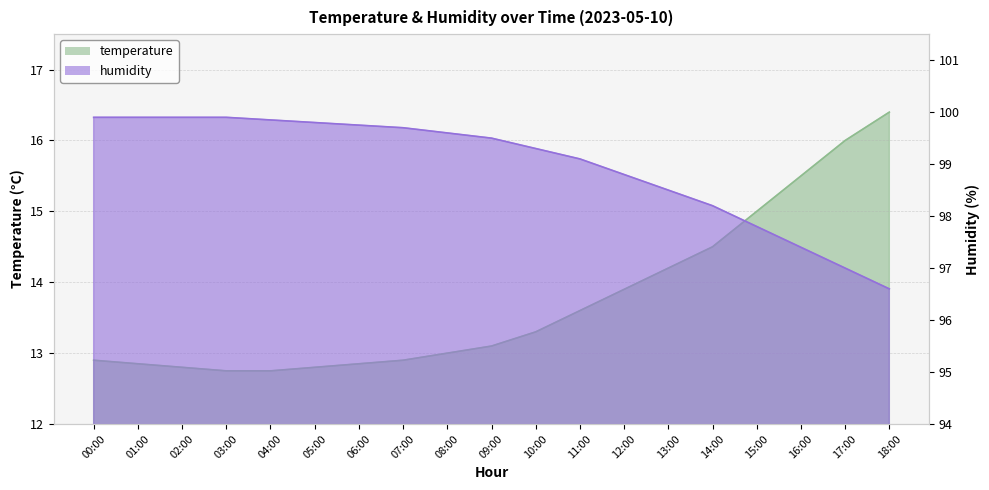

How many lines are shown in the chart?

2